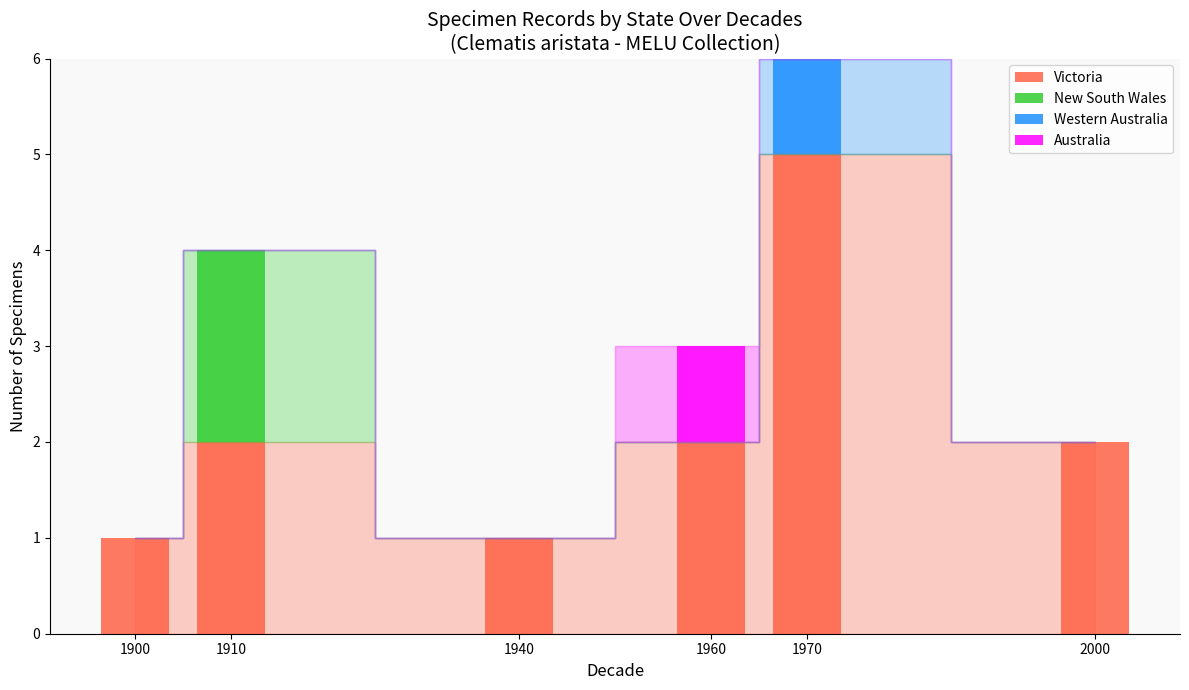

What are all the series names shown in the legend?

Victoria, New South Wales, Western Australia, Australia